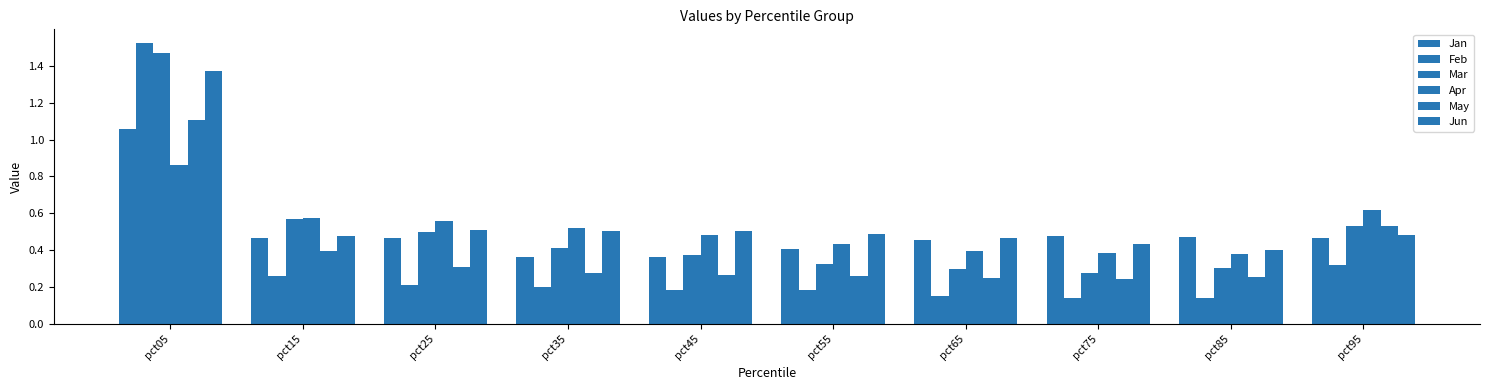

List the series in order of their peak value, highest first.

Feb, Mar, Jun, May, Jan, Apr